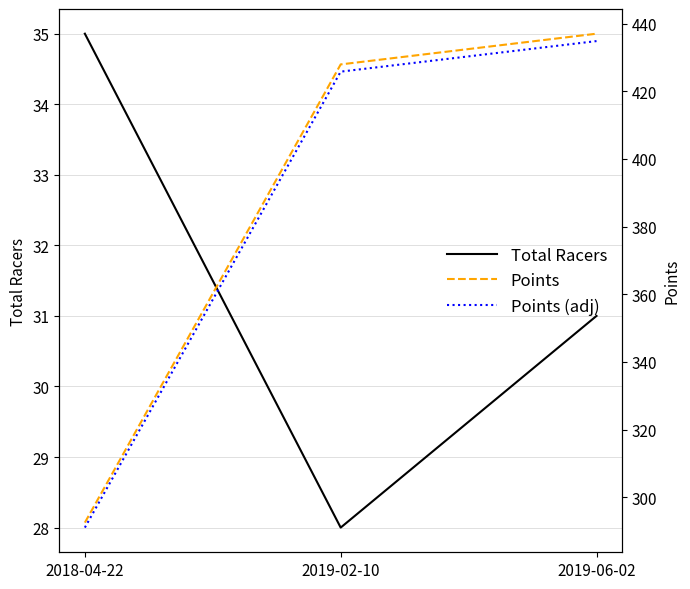

What position from the left is 2018-04-22?

1